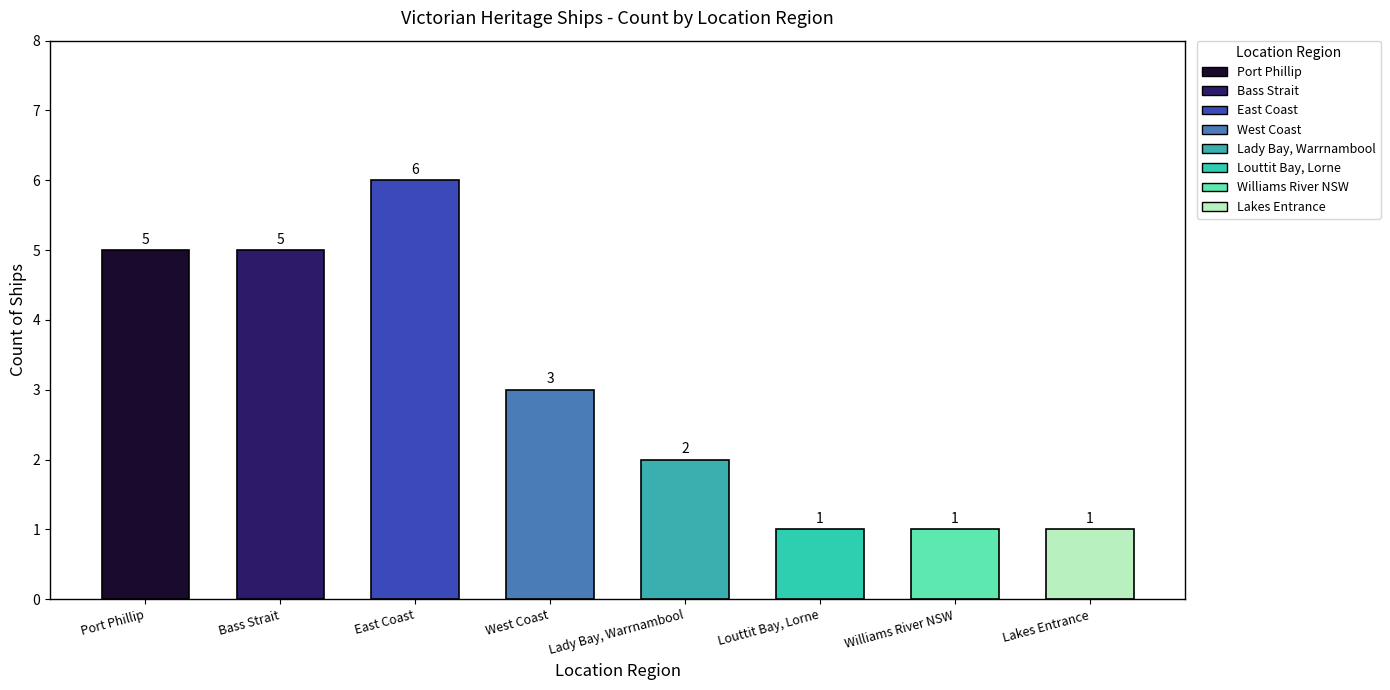

How many distinct data groups are displayed?

1